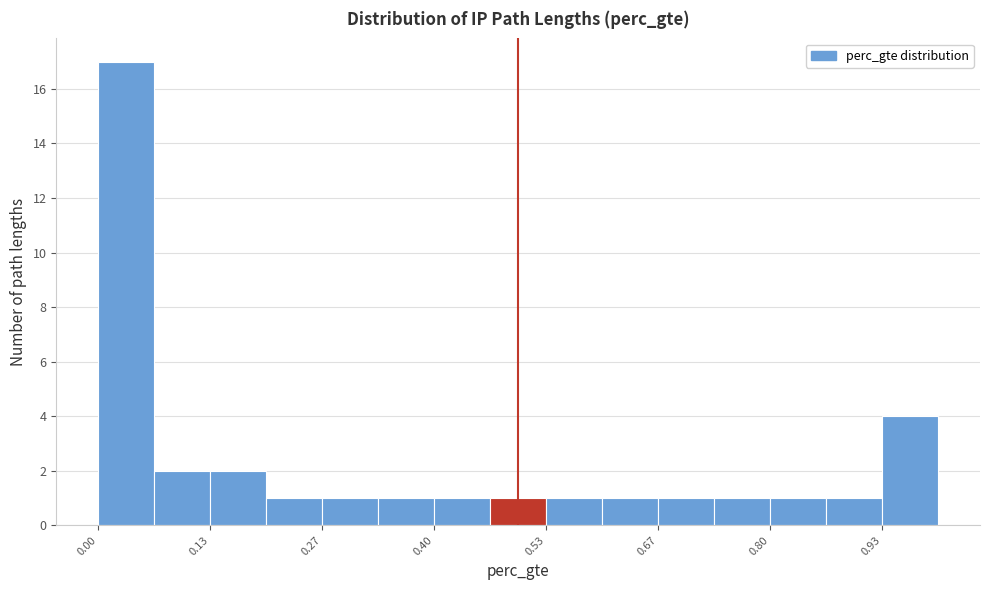

Around what value on the x-axis is the tallest bar? Give the approximate position of its centre, as read against the axis.

0.04